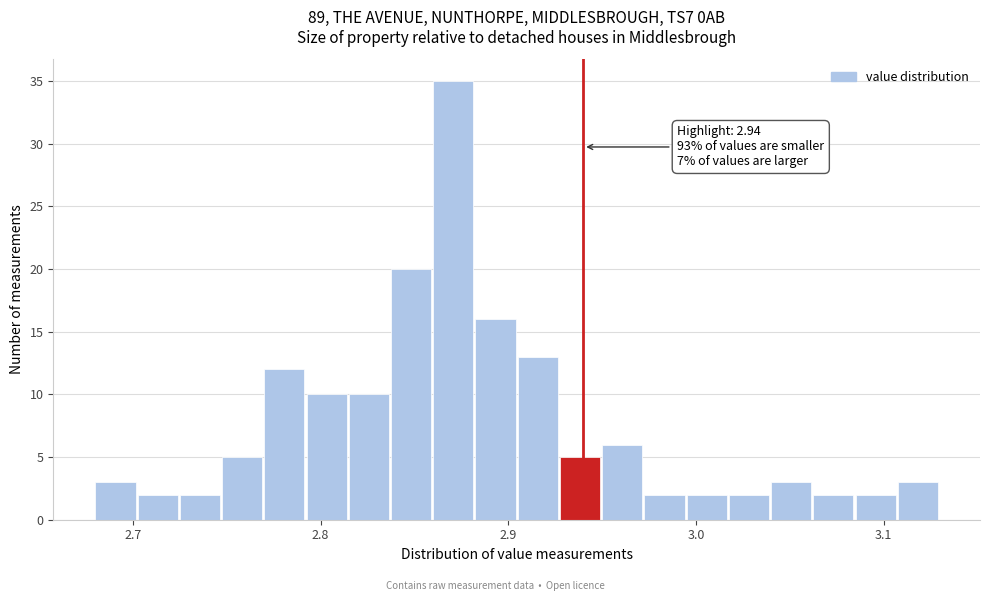

Read against the x-axis, roughly where is the centre of the tallest bar?

2.87